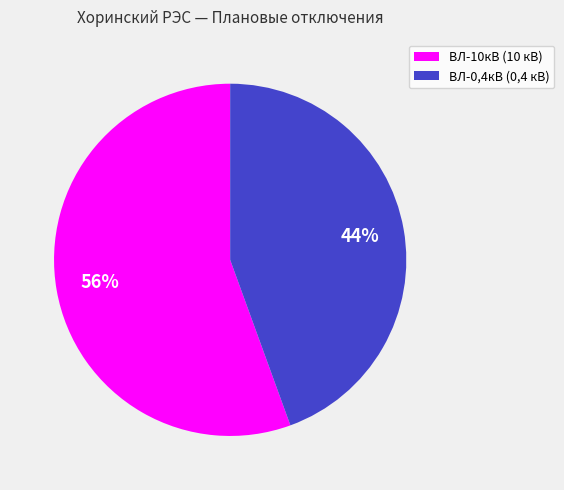

Which category has the smallest portion of the pie?

ВЛ-0,4кВ (0,4 кВ)